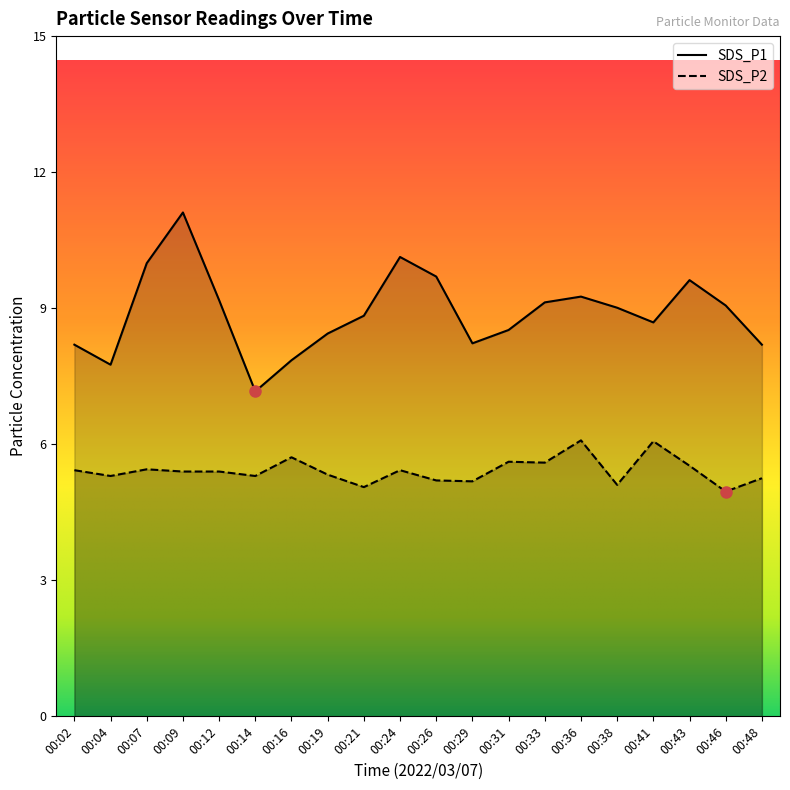

What is the difference between the SDS_P1 values at 00:43 and 00:46?

0.6